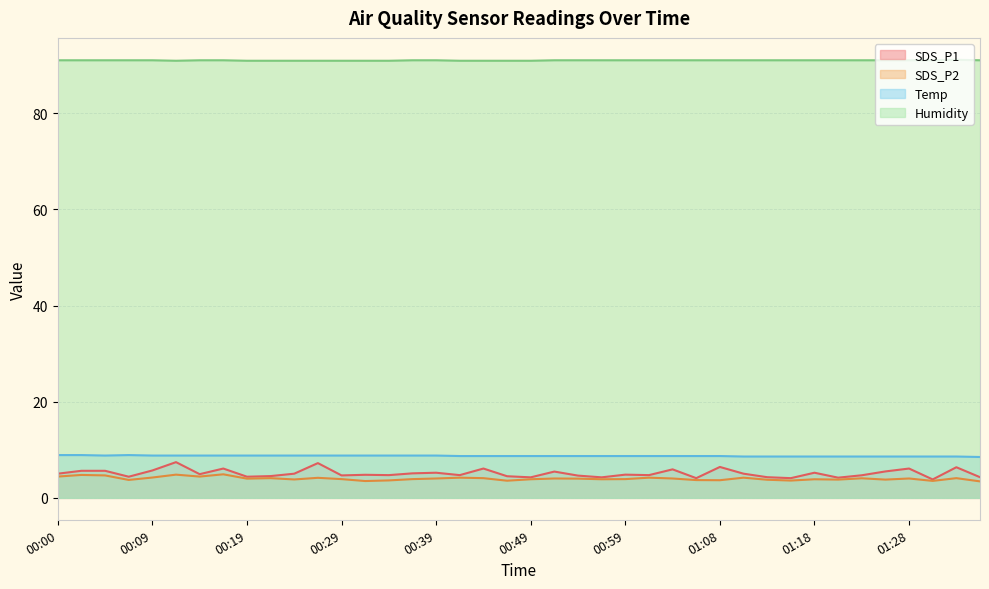

Which category has the lowest value across all series?

01:36